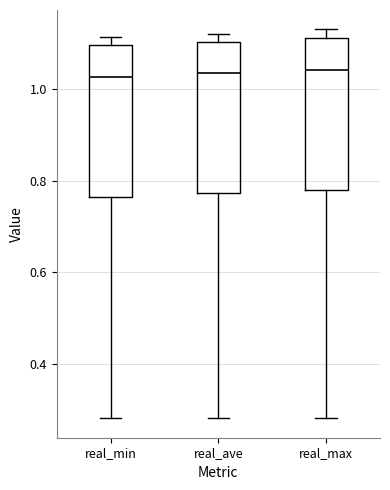

Reading left to right, read every box against the y-axis: the position of its median line, the range the box covers, and the ends of its whiskers. The values are not printed on the chart, so give them approximately, as read against the axis.

real_min: median 1.02, box 0.76 to 1.10, whiskers 0.28 to 1.12
real_ave: median 1.04, box 0.78 to 1.10, whiskers 0.28 to 1.12
real_max: median 1.04, box 0.78 to 1.12, whiskers 0.28 to 1.14